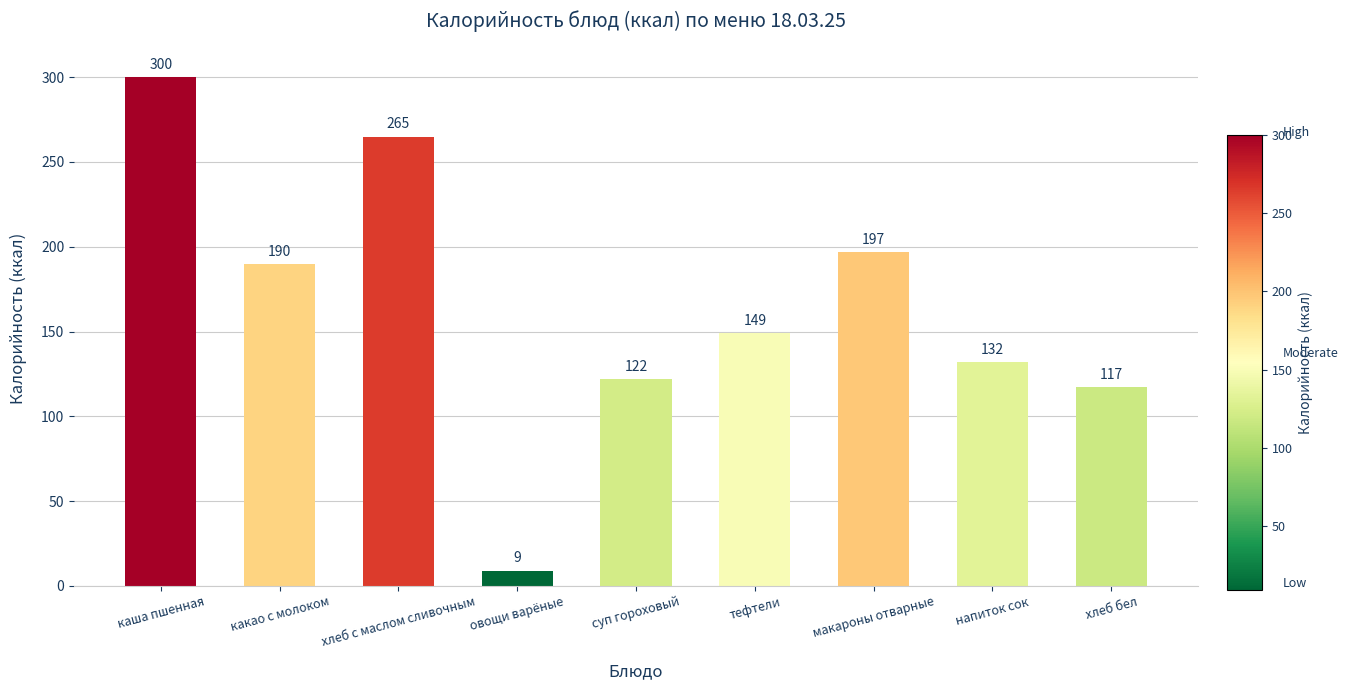

At which label is the value closest to 154?

тефтели